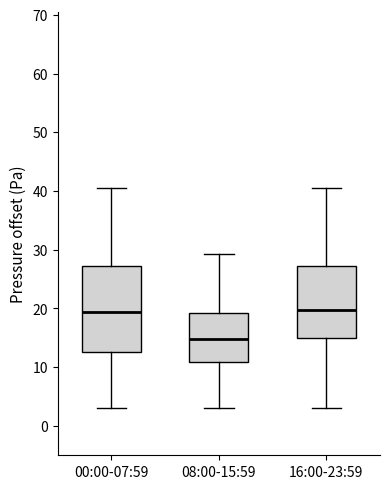

Where does the median line of the box for 16:00-23:59 sit on the y-axis? The values are not printed on the chart, so give them approximately, as read against the axis.

20